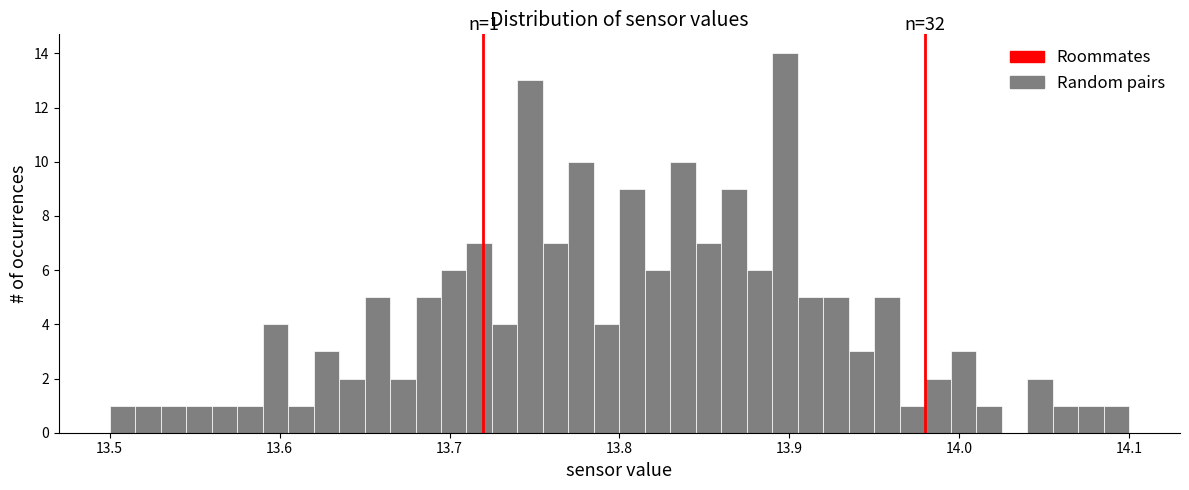

Read against the x-axis, roughly where is the centre of the tallest bar?

13.90